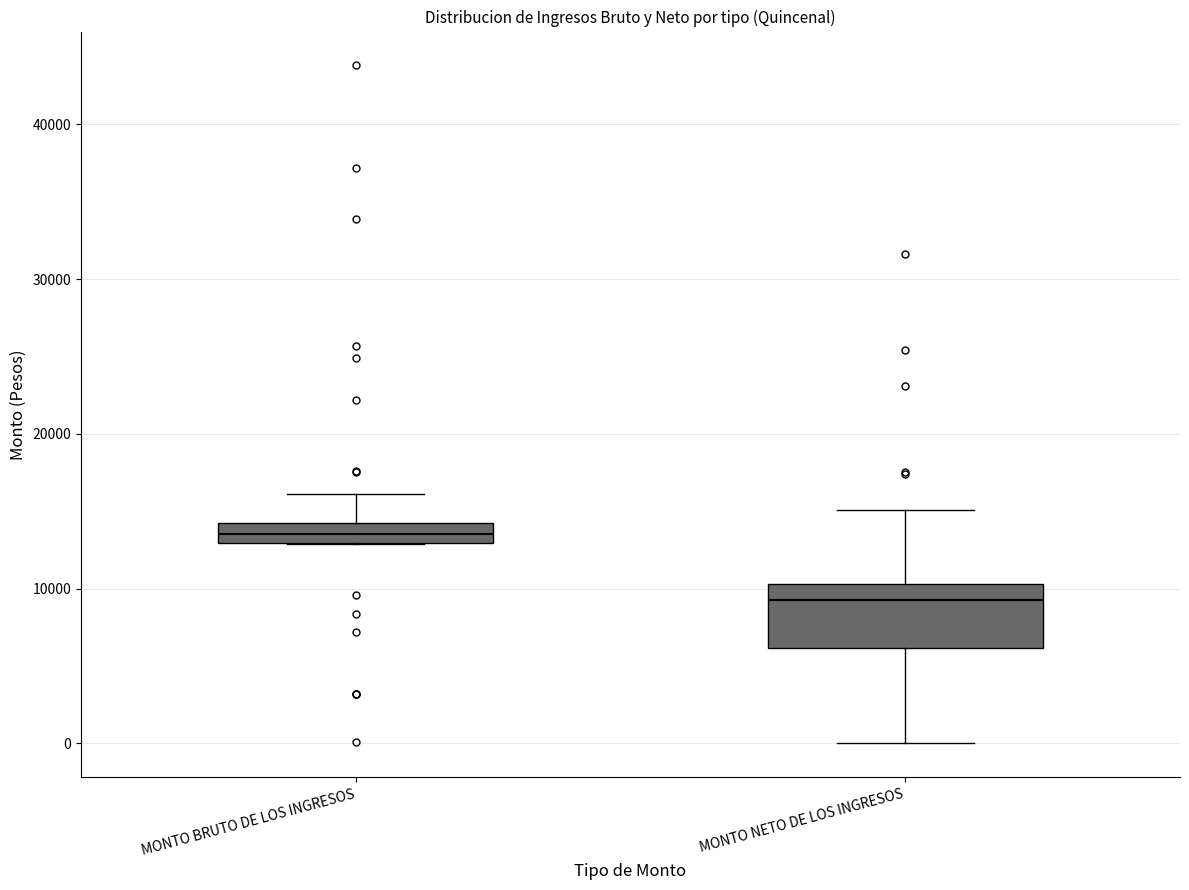

Comparing the boxes themselves (not the whiskers), which one is the tallest?

MONTO NETO DE LOS INGRESOS